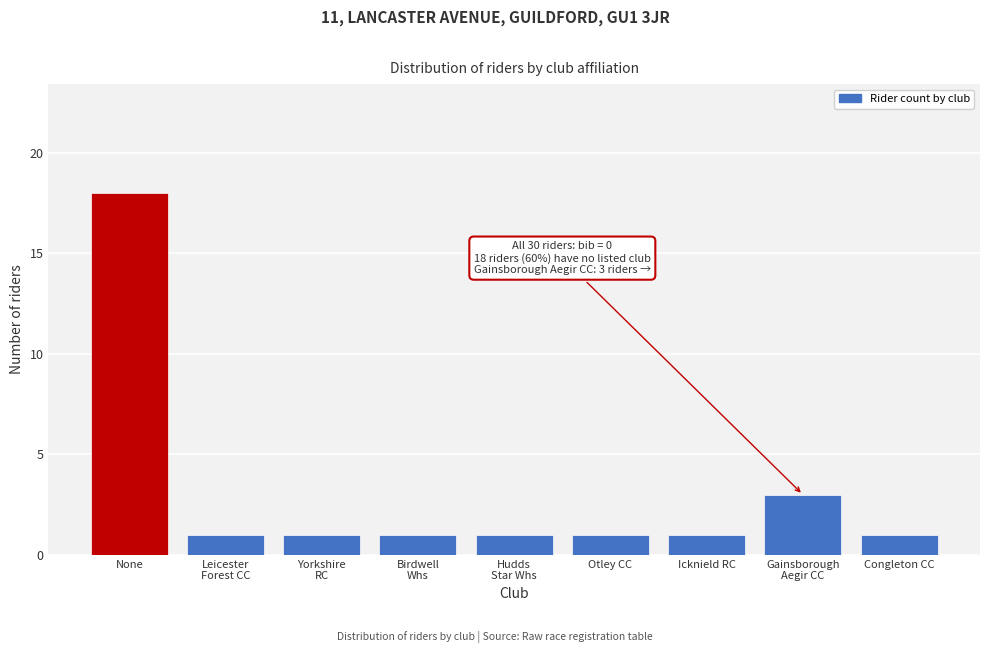

Reading right to left, transcribe all the data shown in this chart.

1	3	1	1	1	1	1	1	18